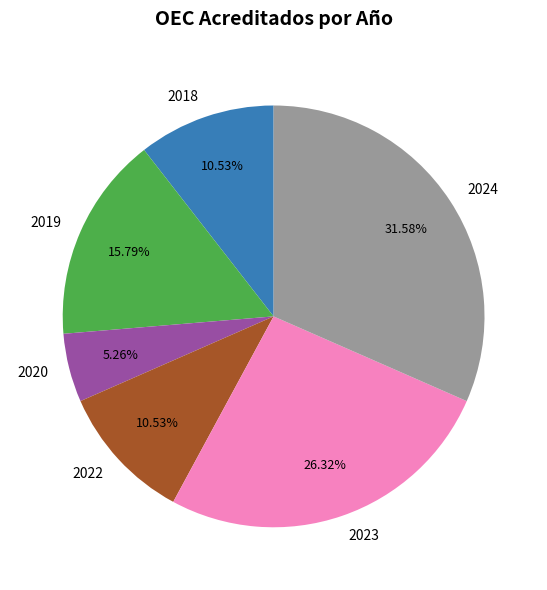

Approximately how many times larger is the value at 2020 compared to 2018?

0.5